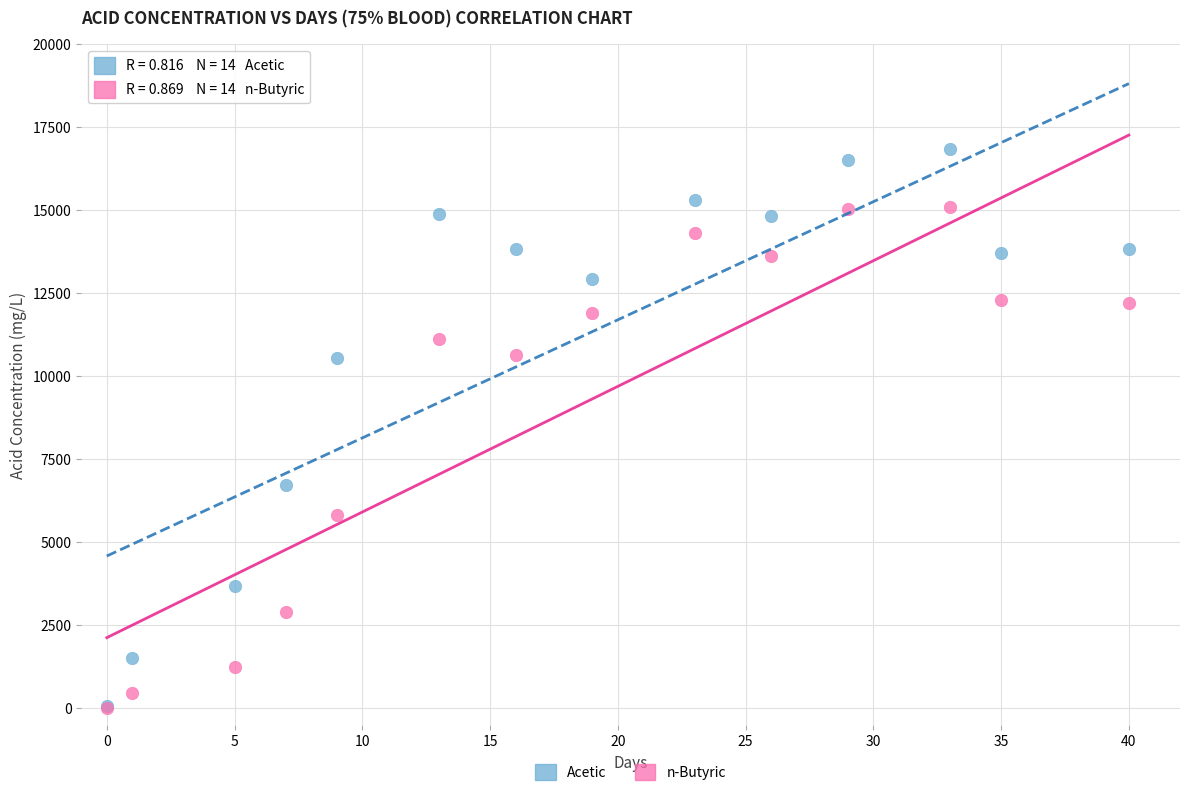

Across all series, what Y value is closest to 8430?

6720.9